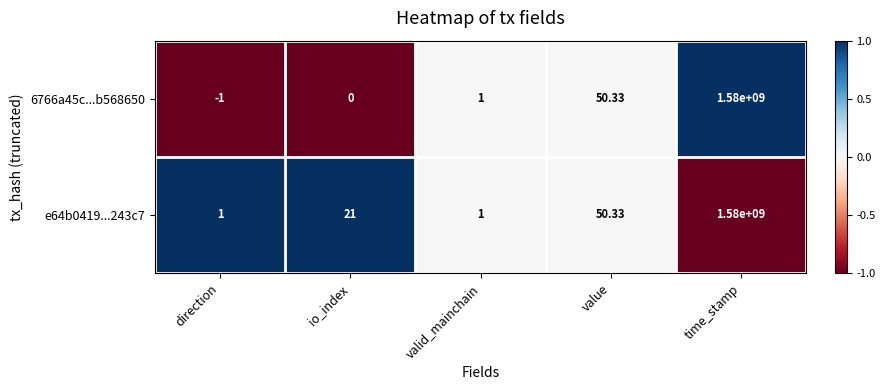

List the labels in order of 6766a45c...b568650 value, largest first.

time_stamp, value, valid_mainchain, io_index, direction